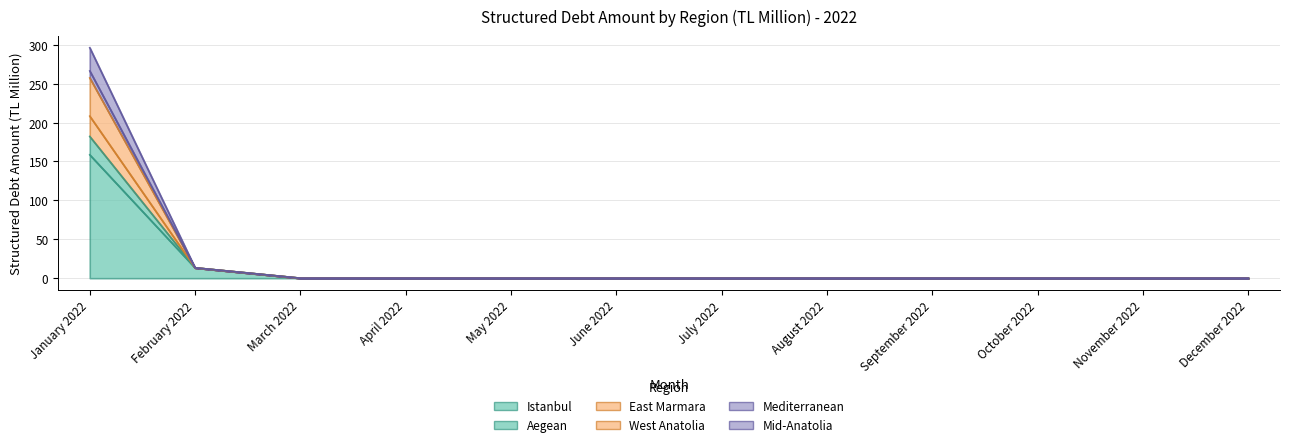

True or false: Aegean and Mediterranean intersect in this chart.

False